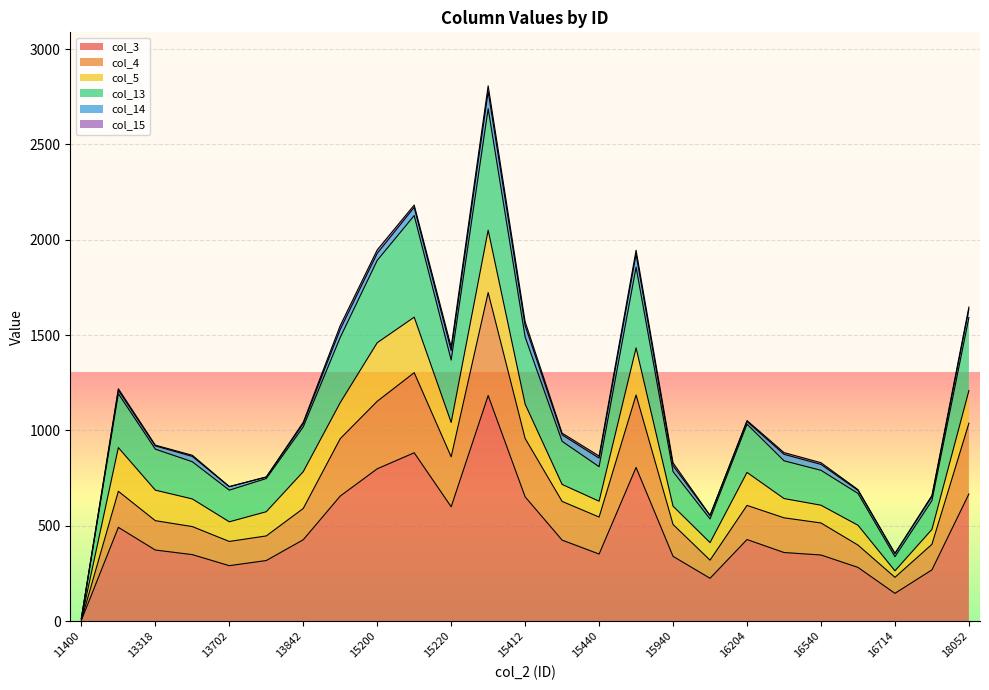

The value of col_3 at 15940 is 451. True or false?

False